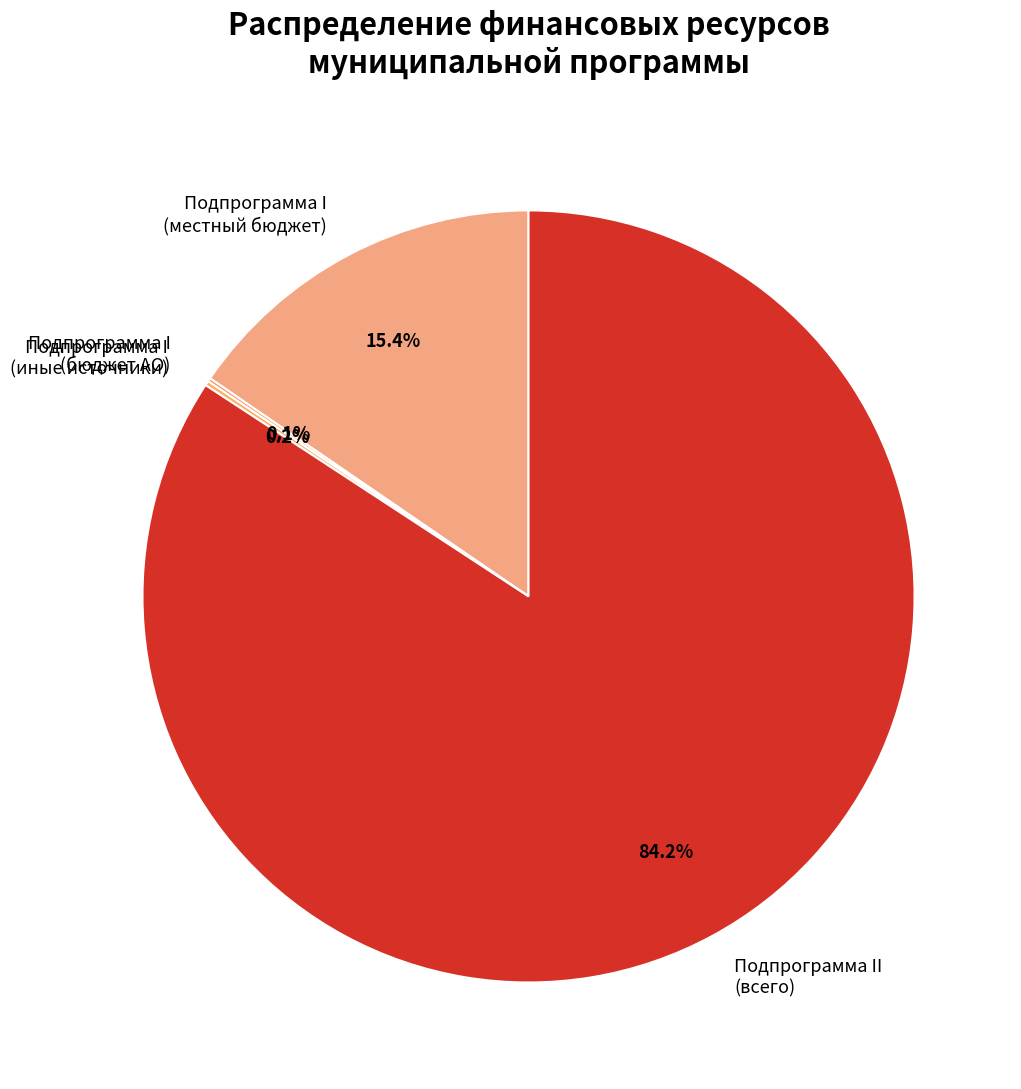

Between Подпрограмма II (всего) and Подпрограмма I (местный бюджет), which is larger?

Подпрограмма II (всего)